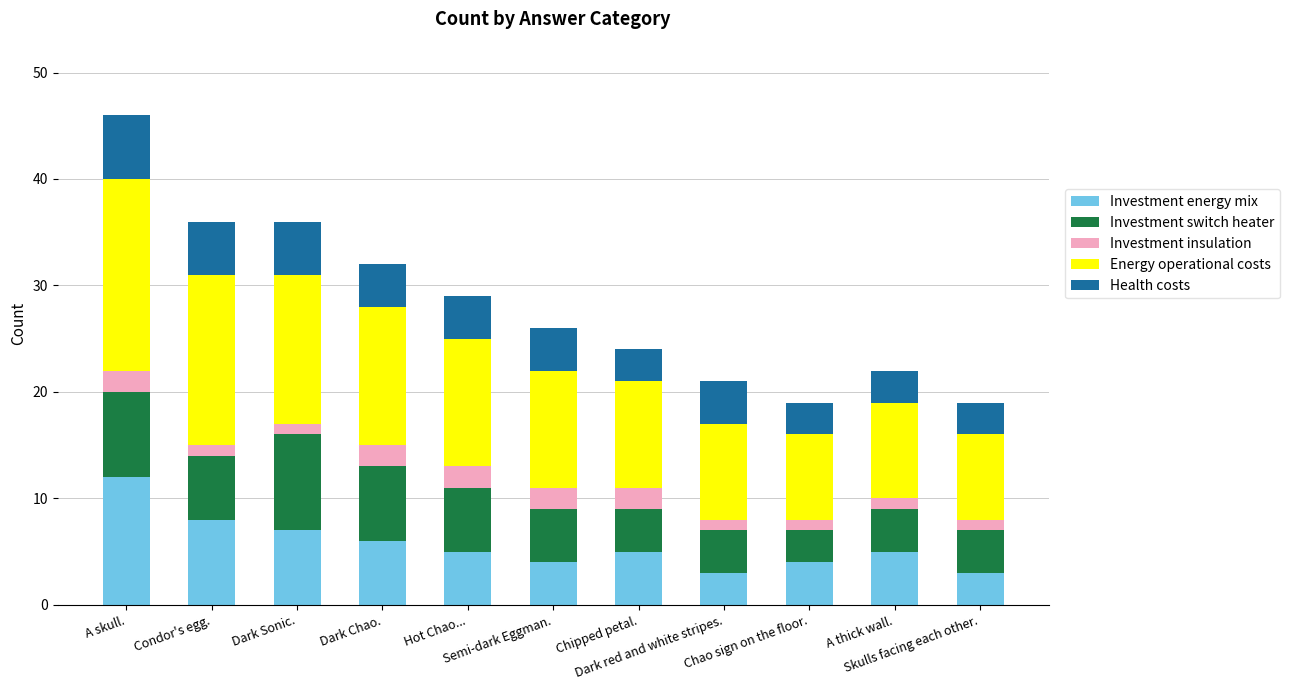

At which category is the sum across all series the highest?

A skull.